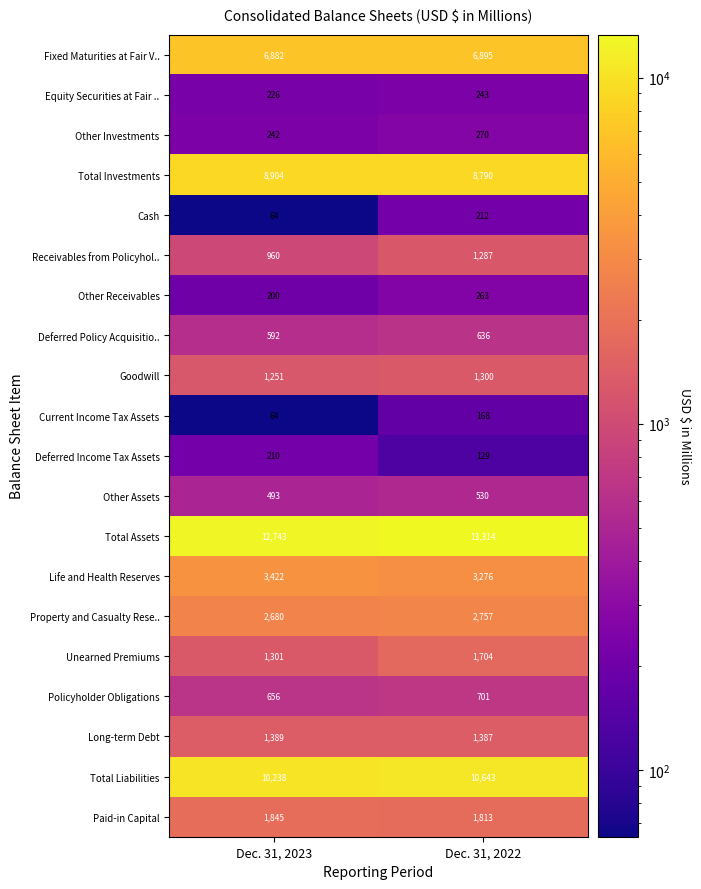

What is the sum of the Total Assets values at Dec. 31, 2023 and Dec. 31, 2022?

26057